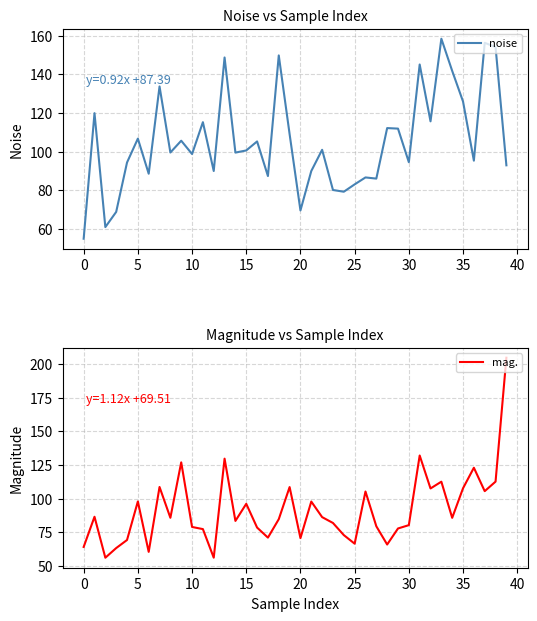

What is the total value across all series at 26?

191.8